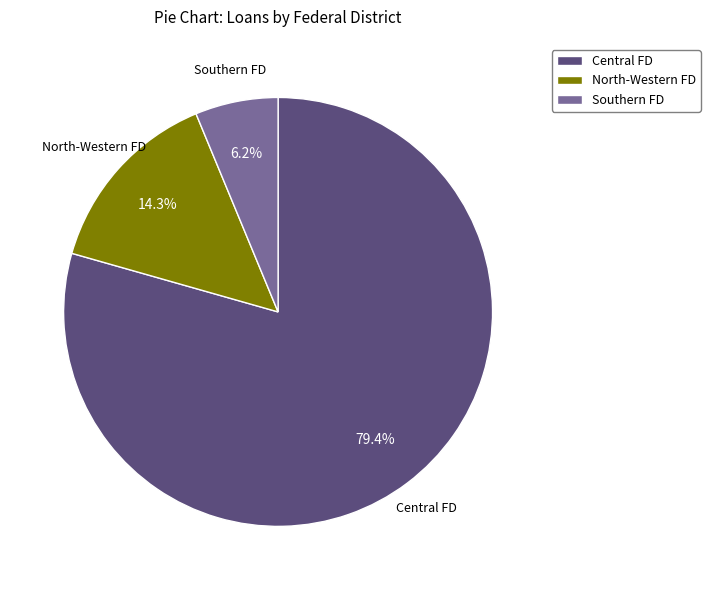

How many segments does this pie chart have?

3